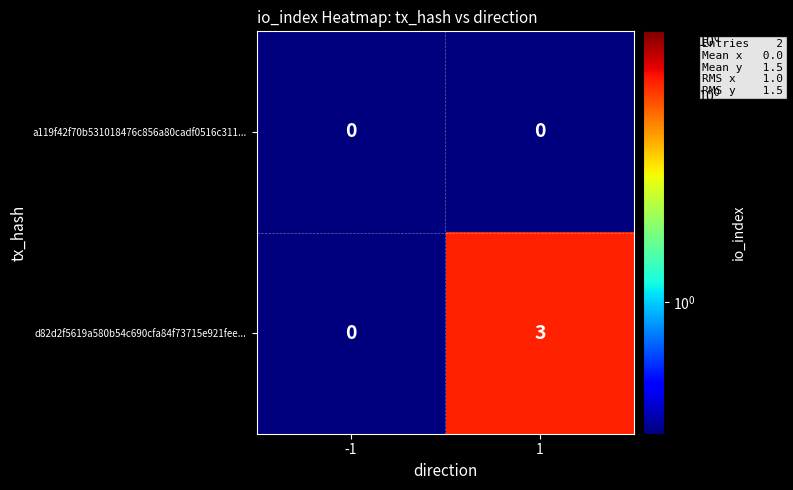

Reading left to right, what are all the values shown in this chart?

a119f42f70b531018476c856a80cadf0516c311...: -1=0	1=0
d82d2f5619a580b54c690cfa84f73715e921fee...: -1=0	1=3